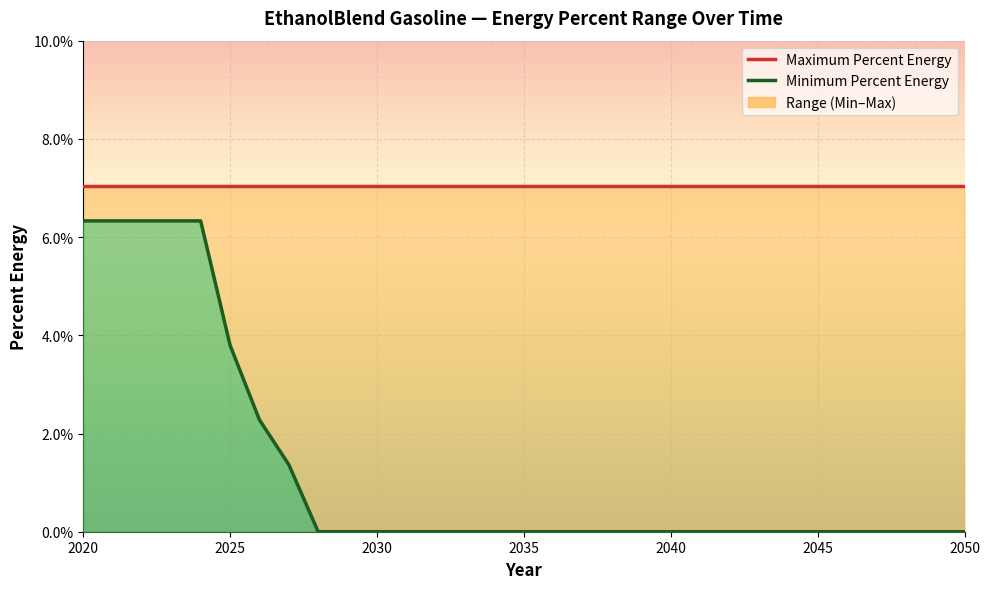

At which category does the chart reach its peak across all series?

2020